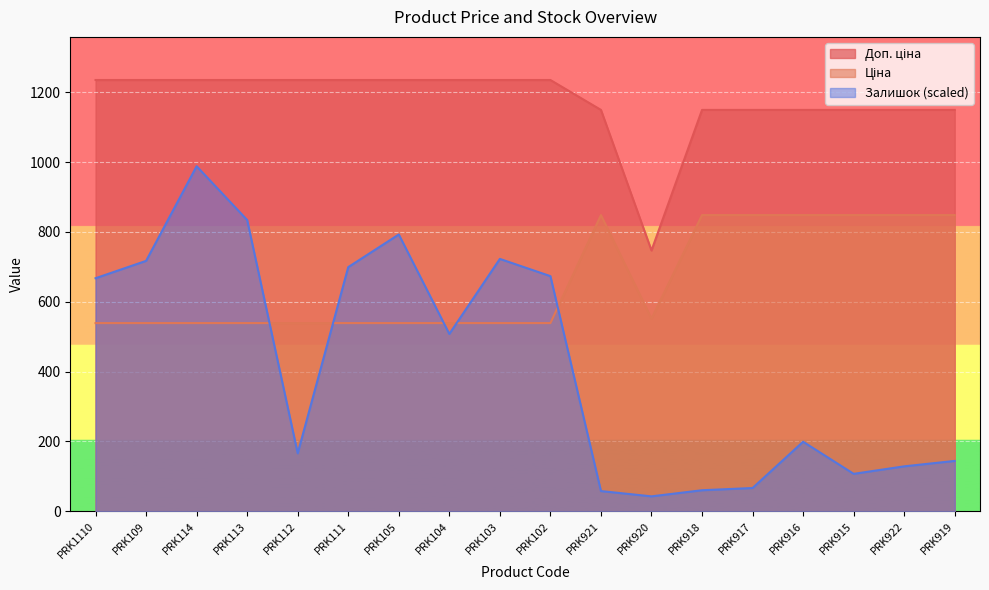

How many lines are shown in the chart?

3